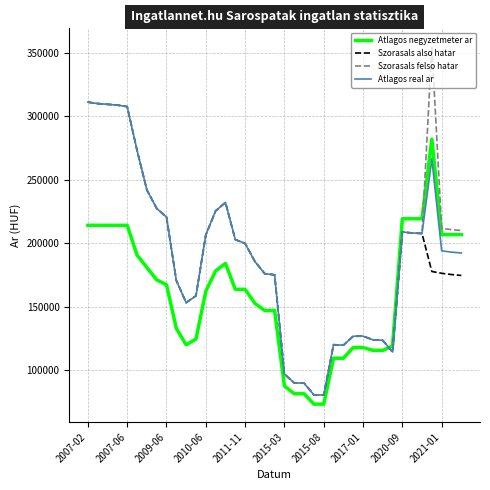

Which series ends up on top after the final intersection of Atlagos negyzetmeter ar and Szorasals also hatar?

Atlagos negyzetmeter ar